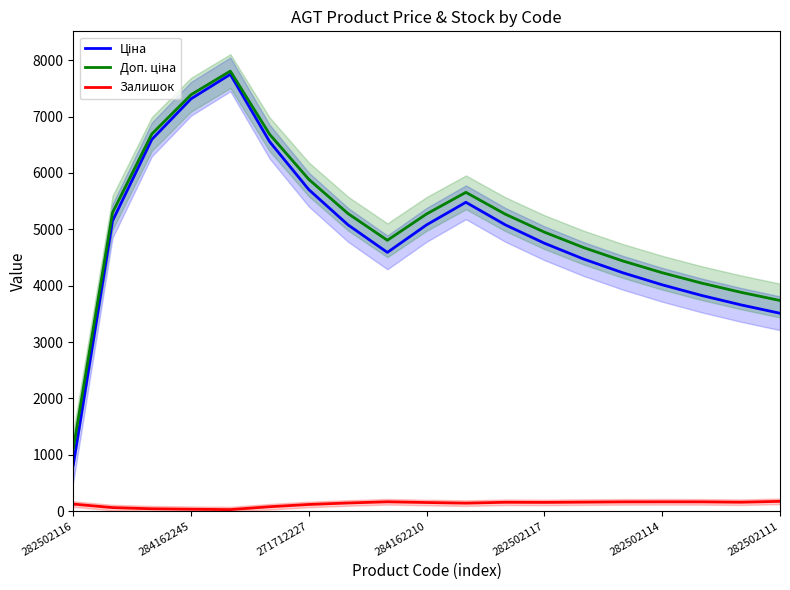

Read the Ціна value at 282502111.

3510.0